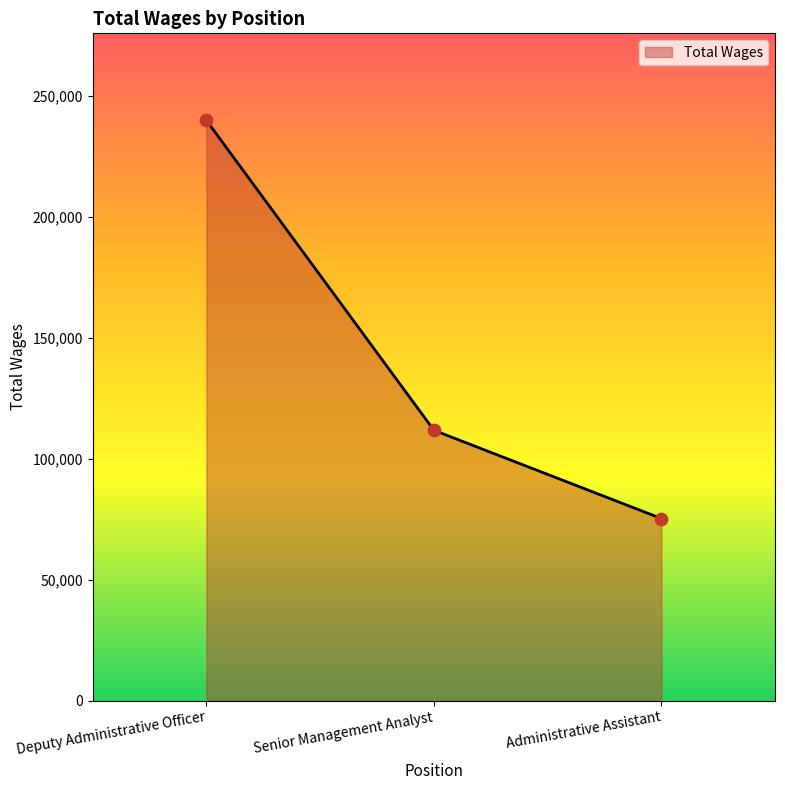

Which has a higher value, Deputy Administrative Officer or Administrative Assistant?

Deputy Administrative Officer